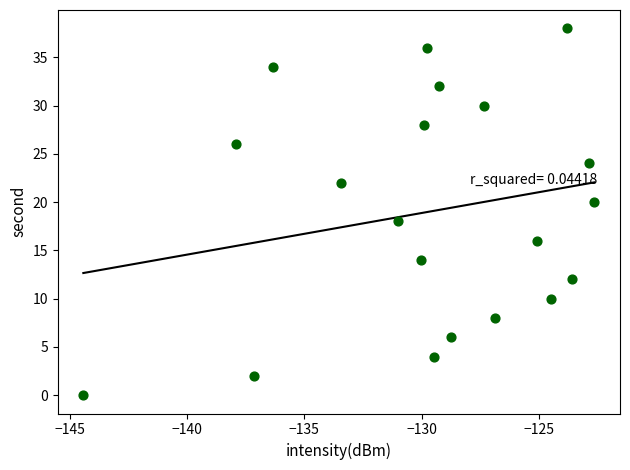

What is the range of Y values (max minus min)?

38